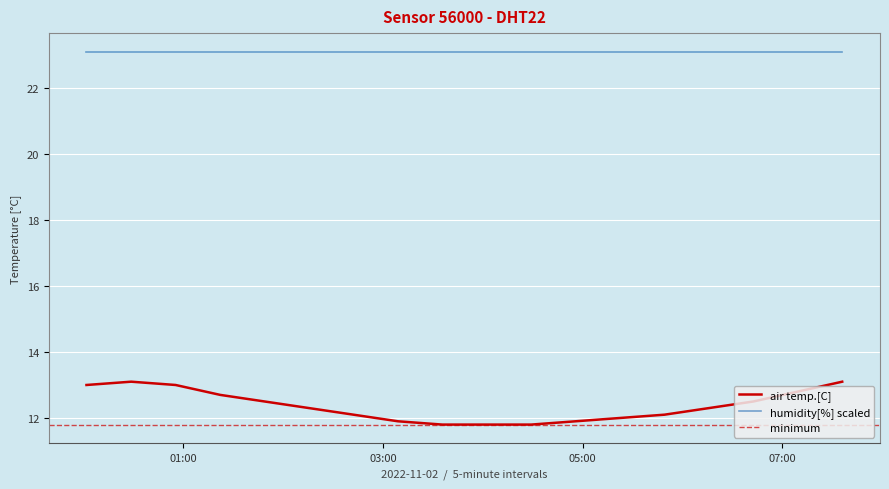

How many values exceed 12?

12